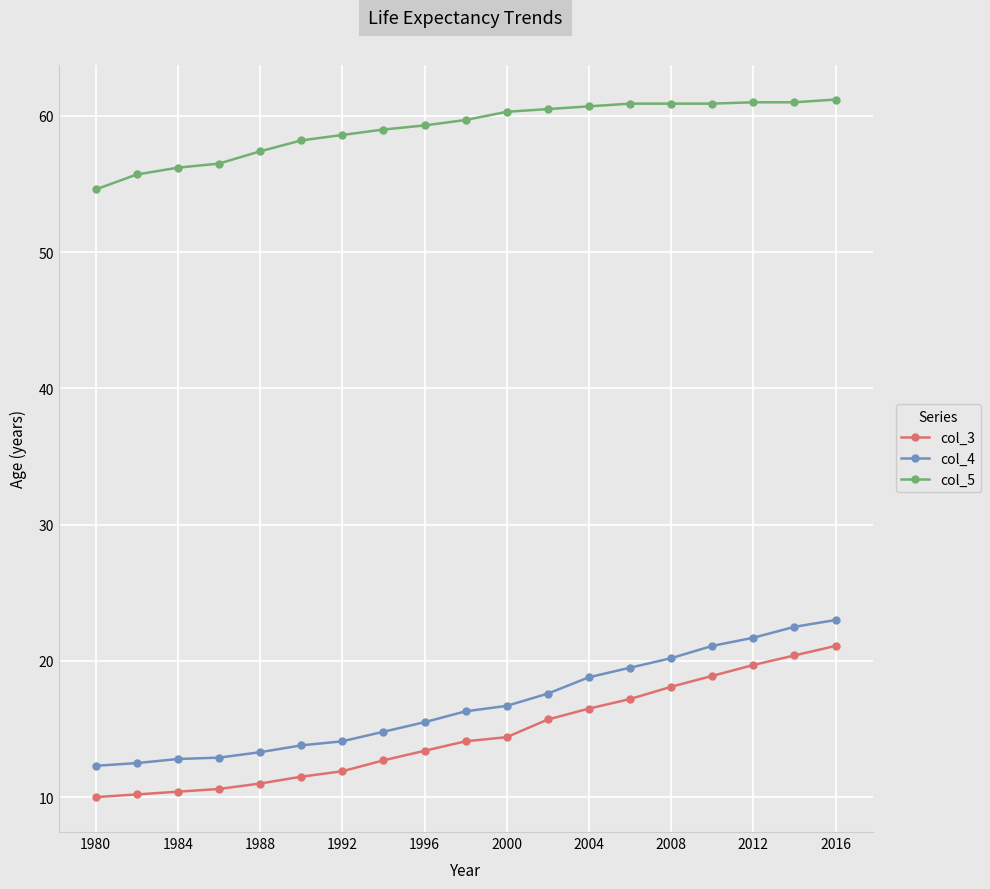

At how many categories does at least one series exceed 42?

19